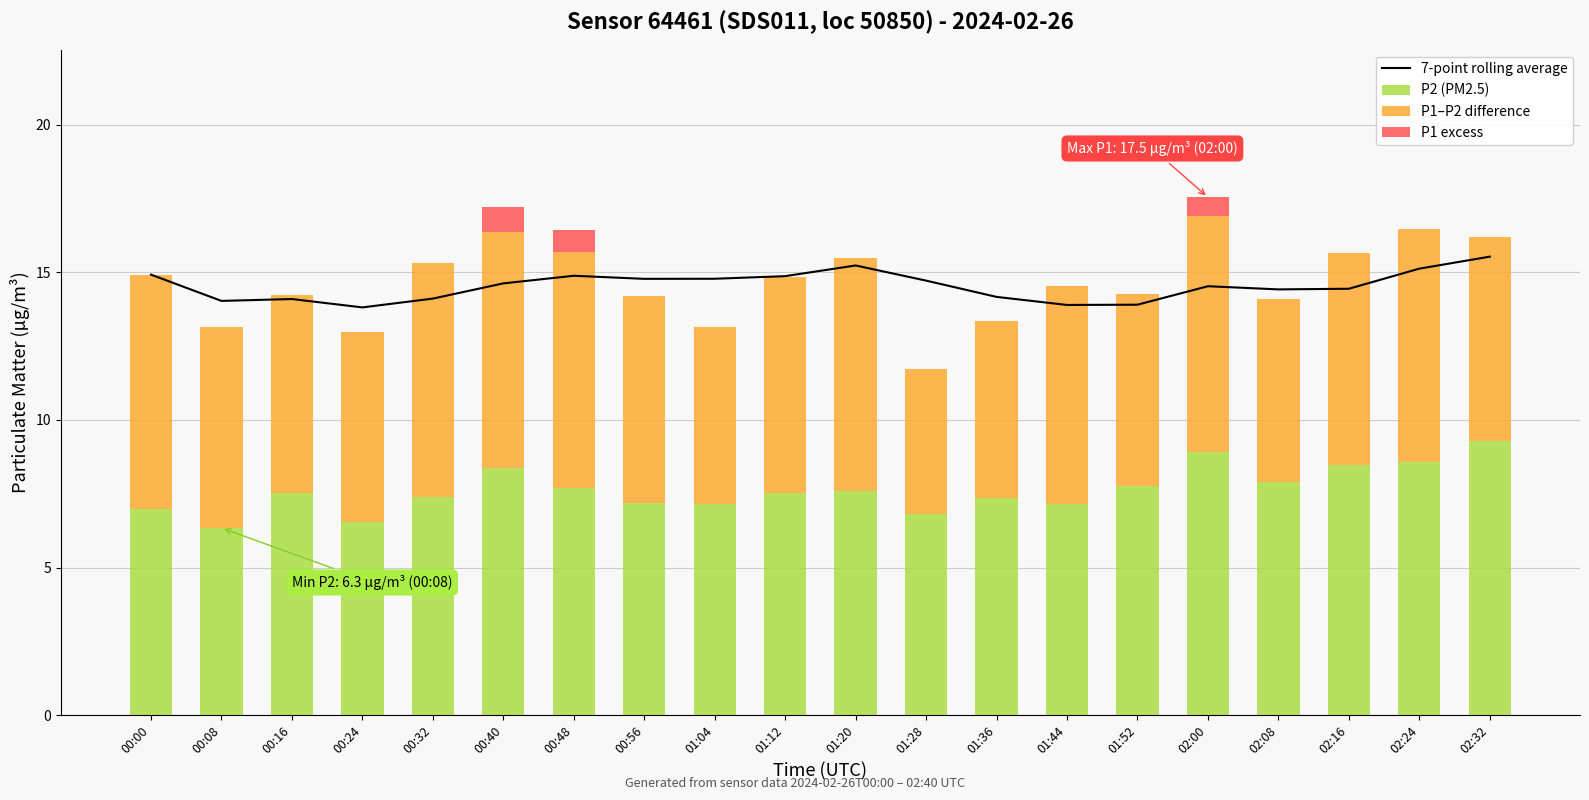

What is the sum of all P2 (PM2.5) values?

152.4